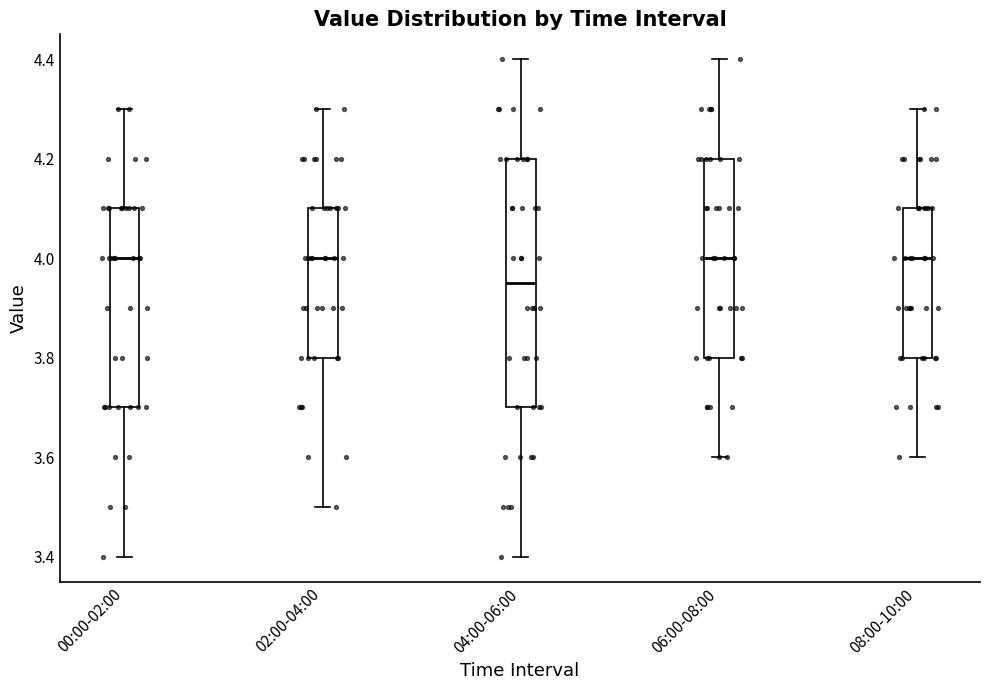

Where does the lower whisker of the box for 06:00-08:00 end on the y-axis? The values are not printed on the chart, so give them approximately, as read against the axis.

3.60